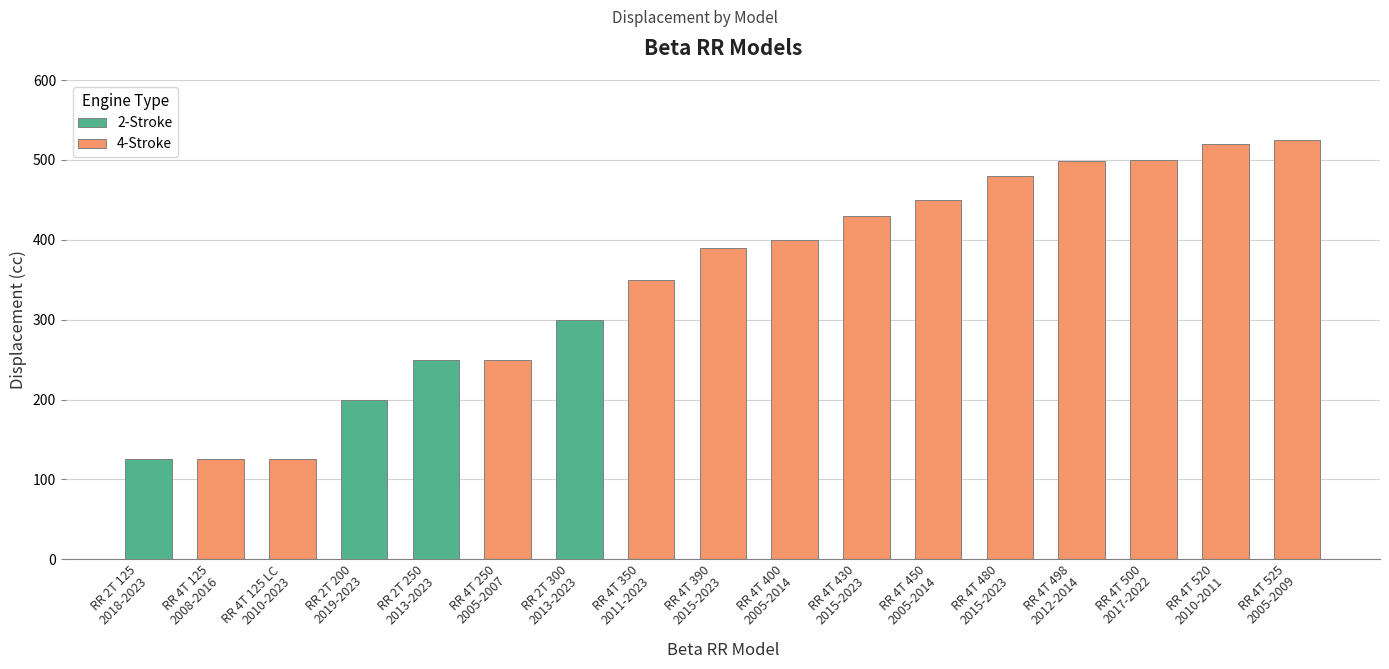

Reading right to left, extract all data points from this chart.

RR 4T 525
2005-2009=525	RR 4T 520
2010-2011=520	RR 4T 500
2017-2022=500	RR 4T 498
2012-2014=498	RR 4T 480
2015-2023=480	RR 4T 450
2005-2014=450	RR 4T 430
2015-2023=430	RR 4T 400
2005-2014=400	RR 4T 390
2015-2023=390	RR 4T 350
2011-2023=350	RR 2T 300
2013-2023=300	RR 4T 250
2005-2007=250	RR 2T 250
2013-2023=250	RR 2T 200
2019-2023=200	RR 4T 125 LC
2010-2023=125	RR 4T 125
2008-2016=125	RR 2T 125
2018-2023=125